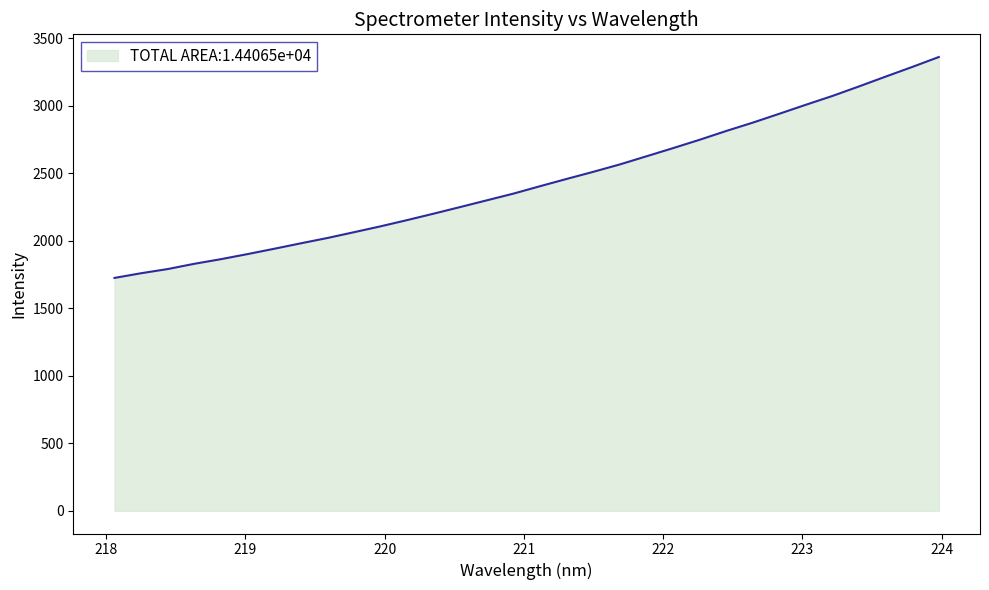

What is the smallest value displayed?

1725.6